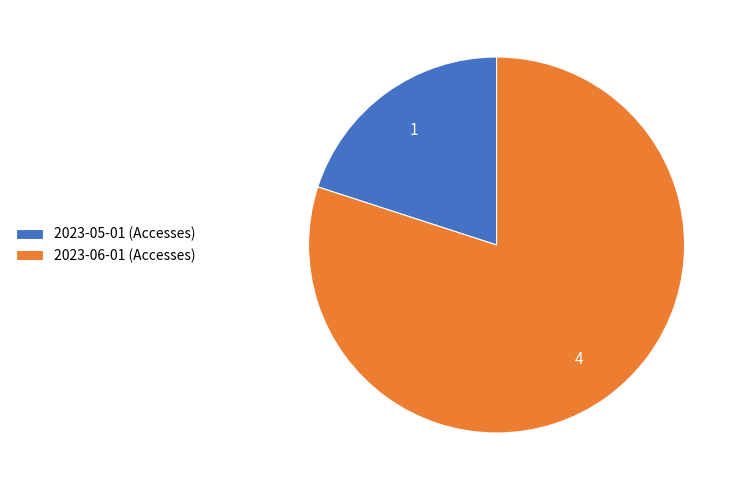

Combined, do 2023-06-01 (Accesses) and 2023-05-01 (Accesses) account for over 50%?

Yes